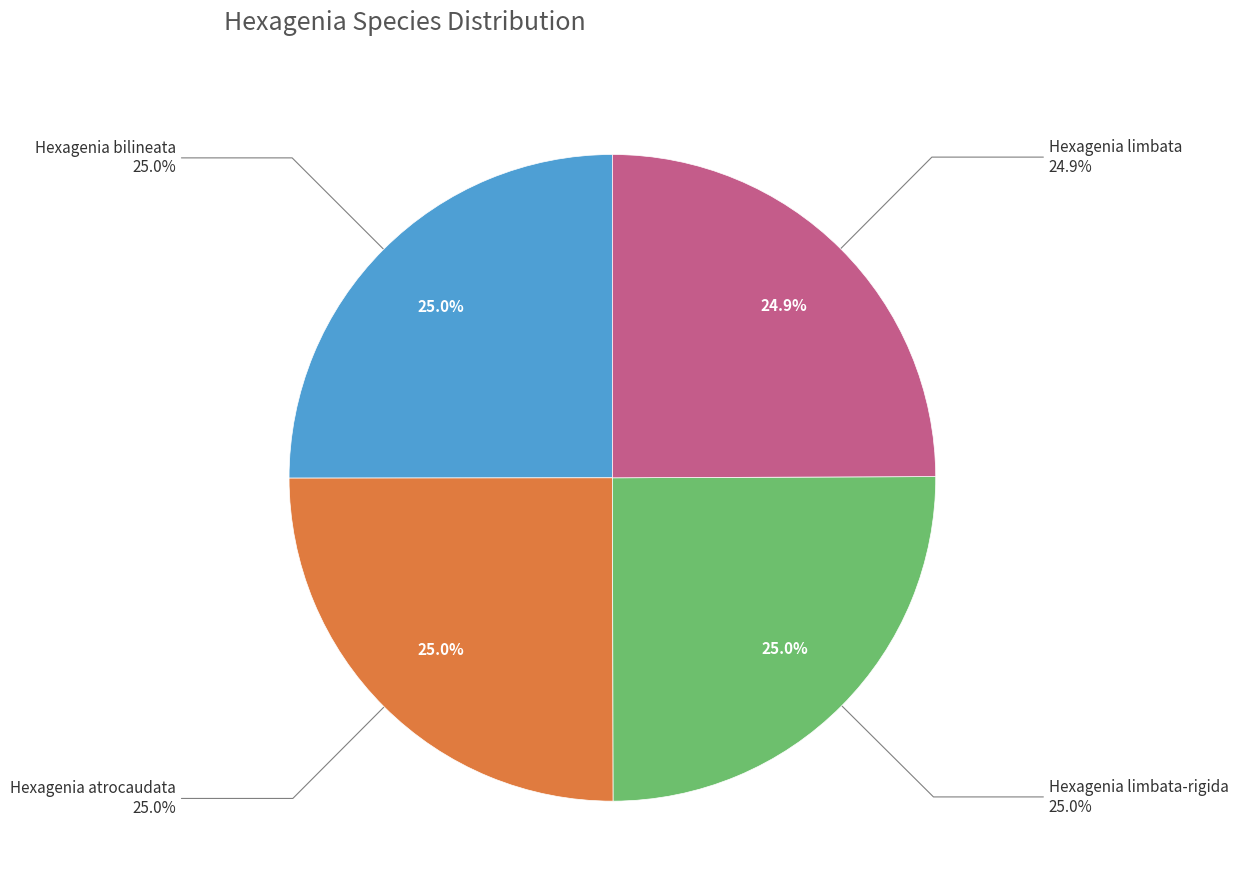

To the nearest percent, what percentage of the pie is Hexagenia bilineata?

25%